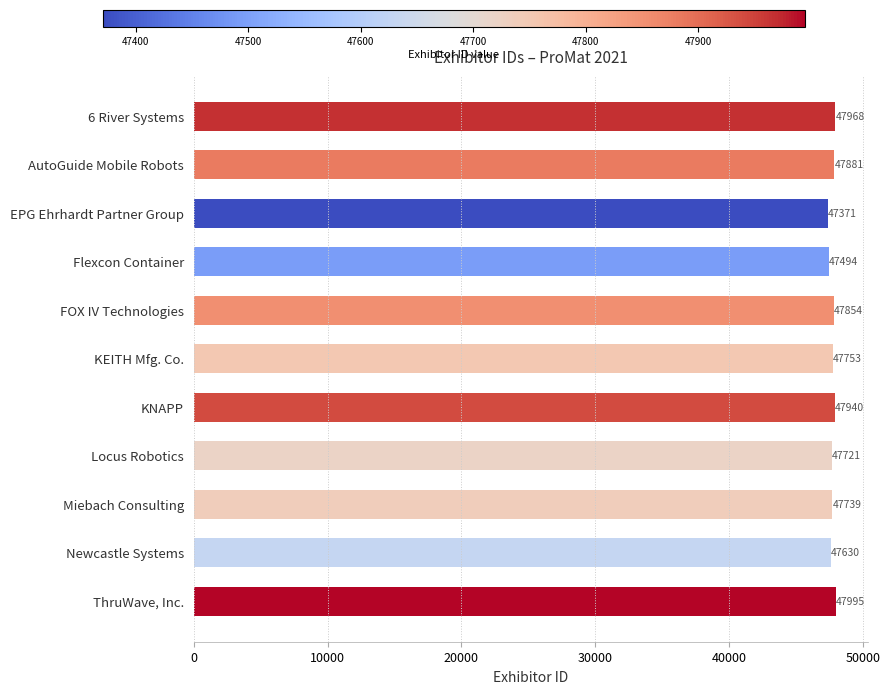

True or false: the data shows 47630 at Newcastle Systems.

True